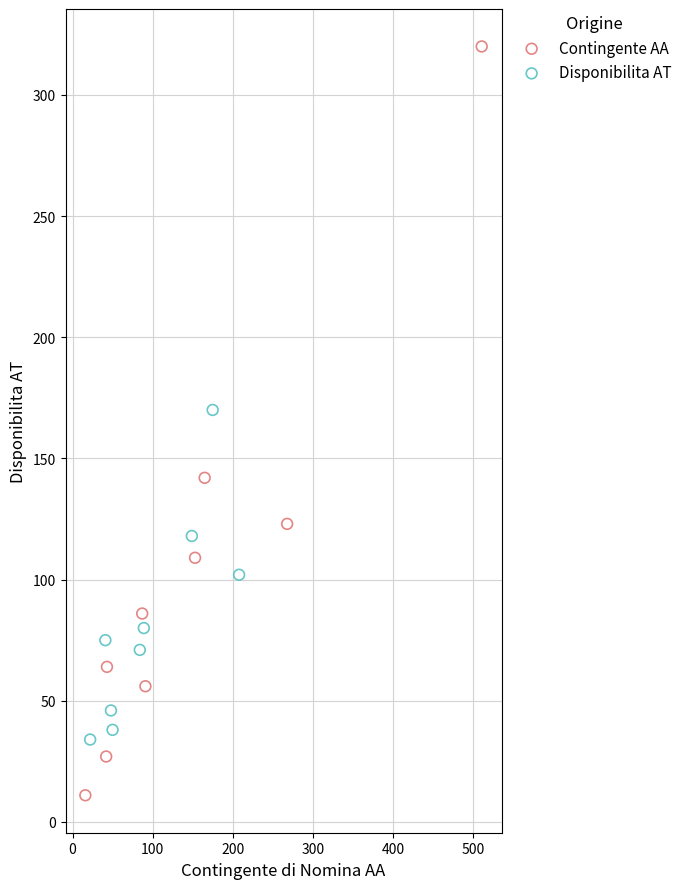

Which series reaches the minimum Y coordinate?

Contingente AA